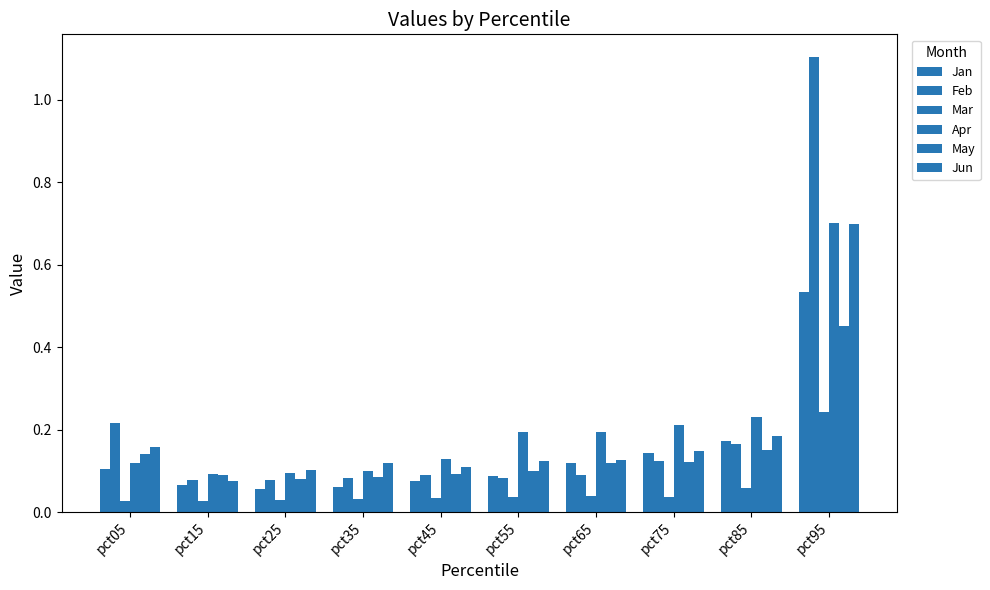

At which category is the sum across all series the highest?

pct95